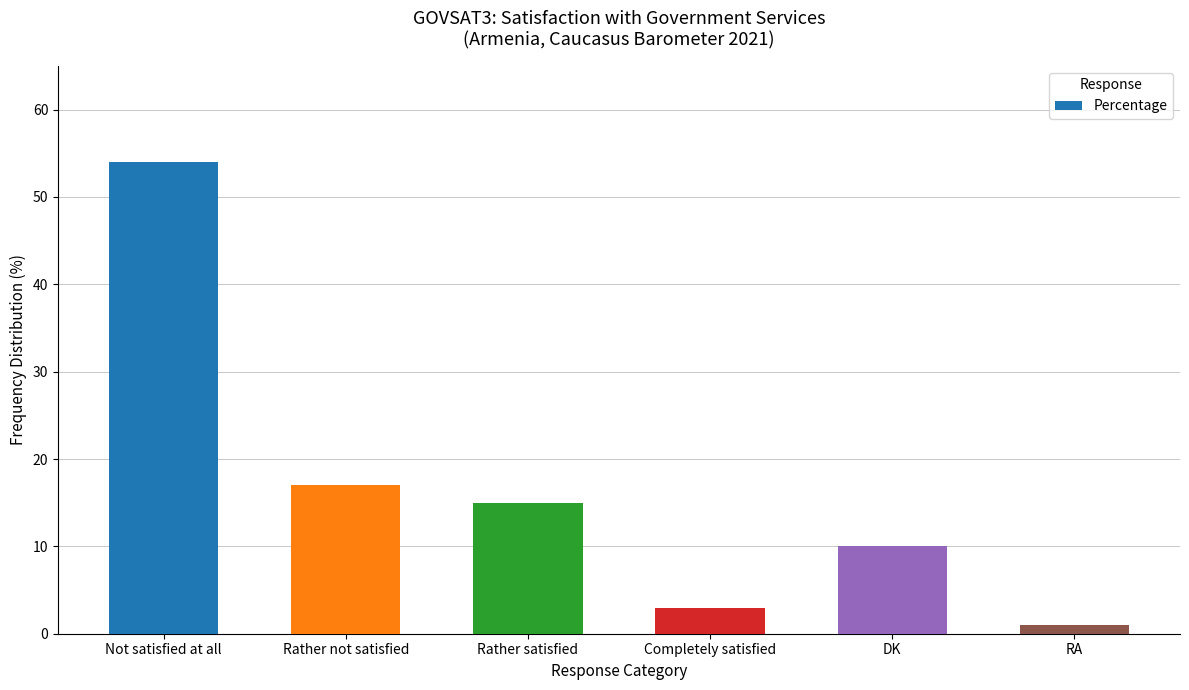

Where is the data nearest to the value 27?

Rather not satisfied